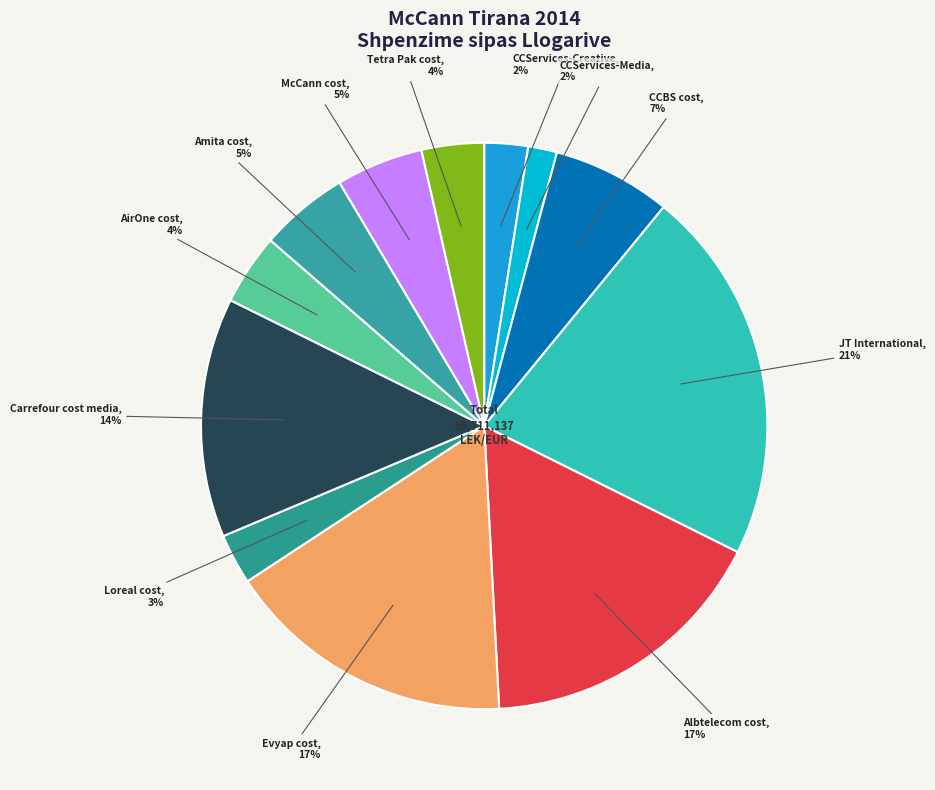

The CCBS cost, 7% slice represents 1% of the pie. True or false?

False